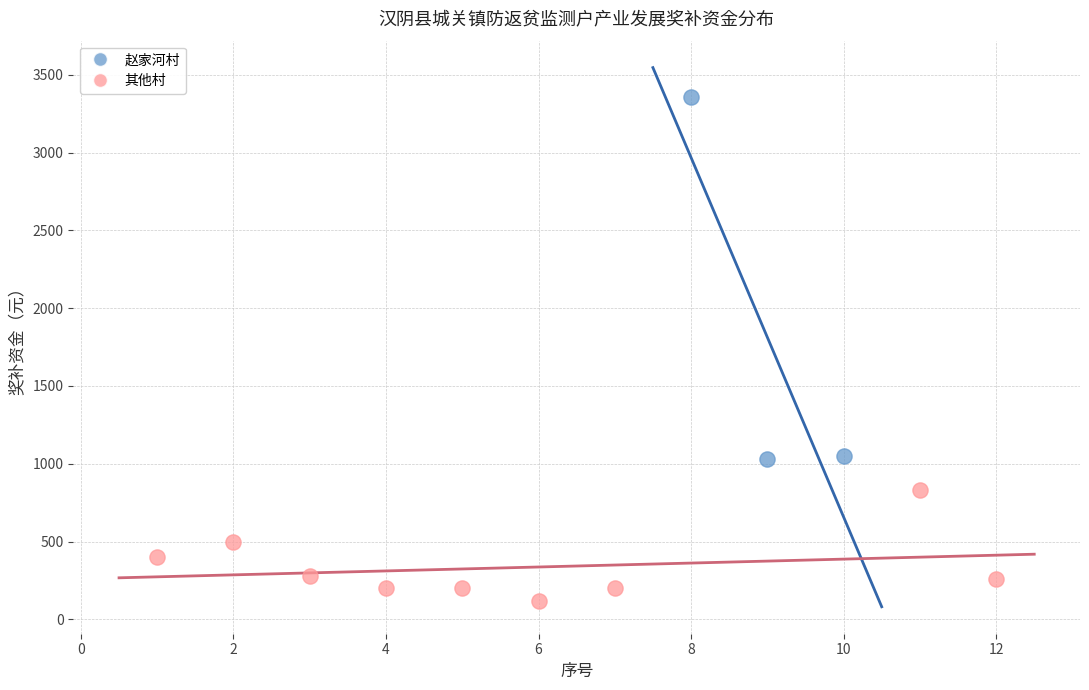

Which series contains the highest Y value?

赵家河村